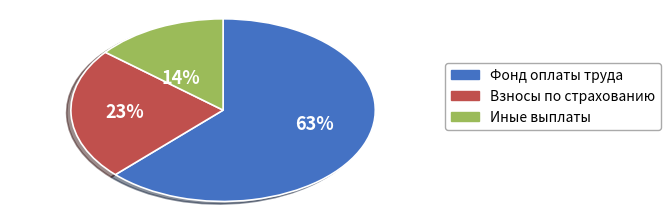

Is there any slice that represents more than half of the pie?

Yes